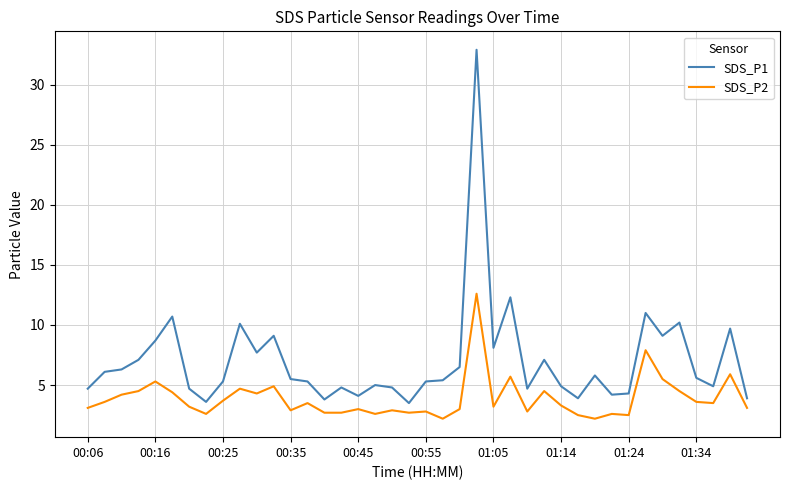

What is the difference between the maximum and minimum values in the SDS_P2 series?

10.4